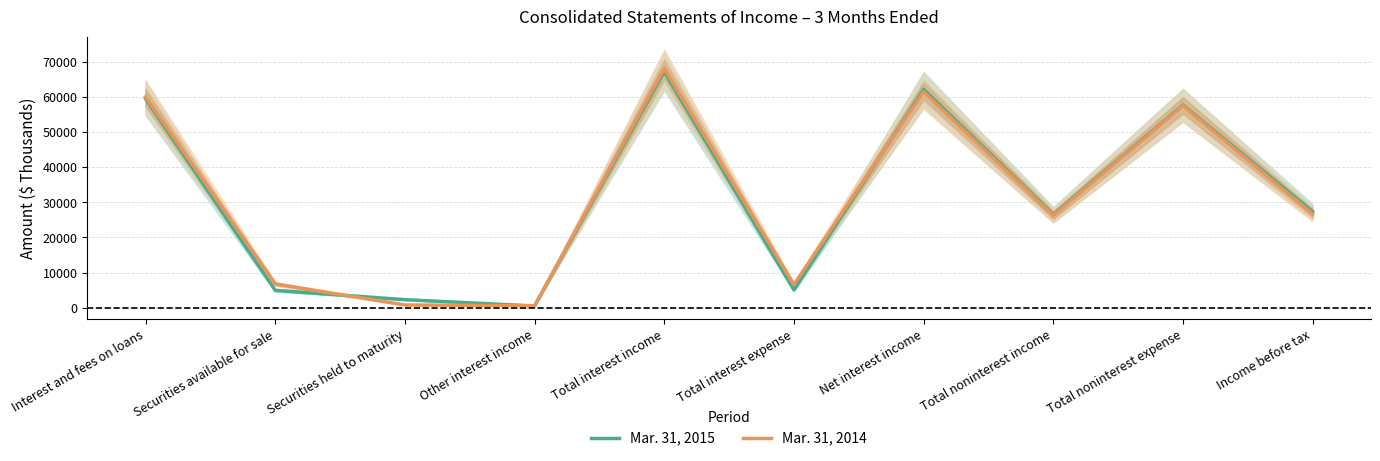

What is the difference between the Mar. 31, 2014 values at Securities available for sale and Securities held to maturity?

5989